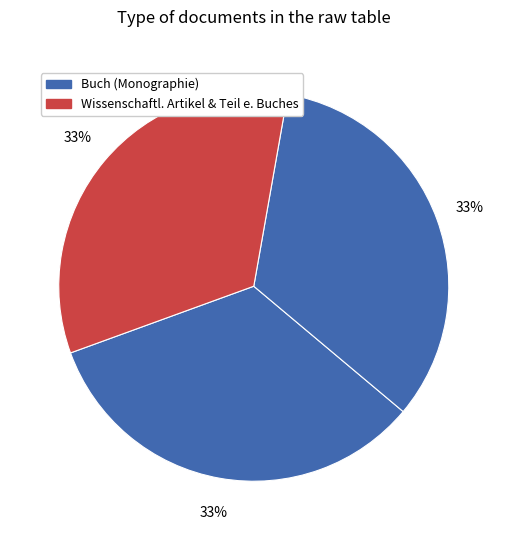

How many segments does this pie chart have?

3